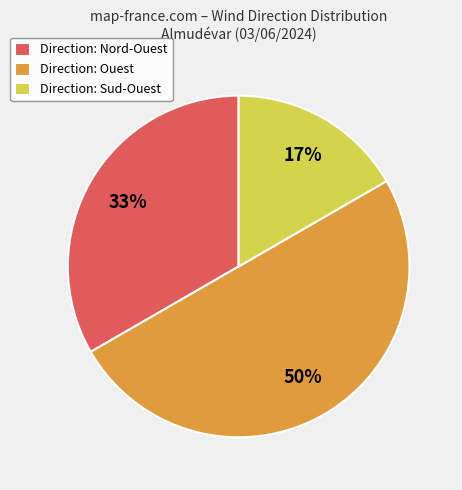

Which slice is the smallest?

Direction: Sud-Ouest